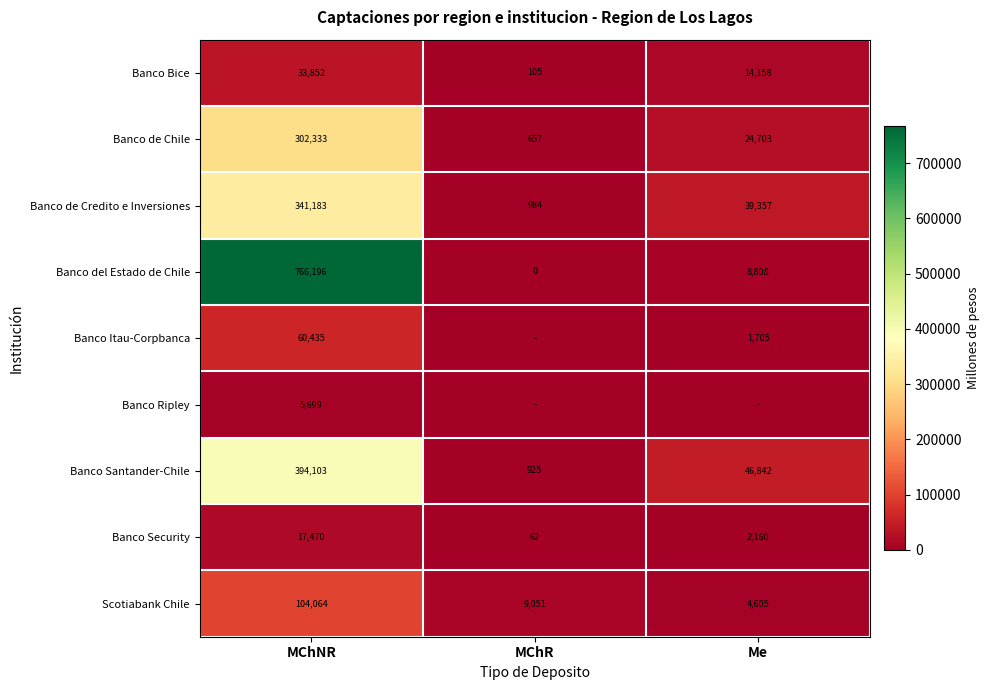

What is the total value across all series at MChR?

11784.7